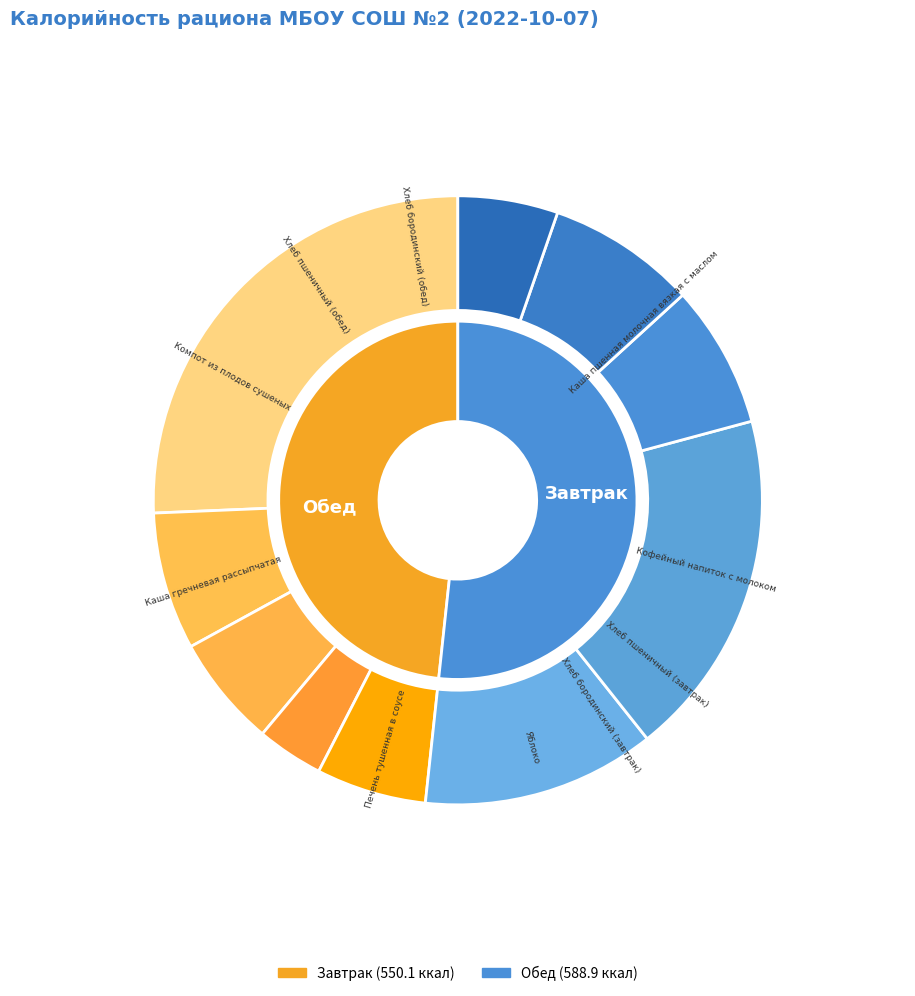

What portion of the pie excludes Хлеб бородинский (завтрак)?

96.5%